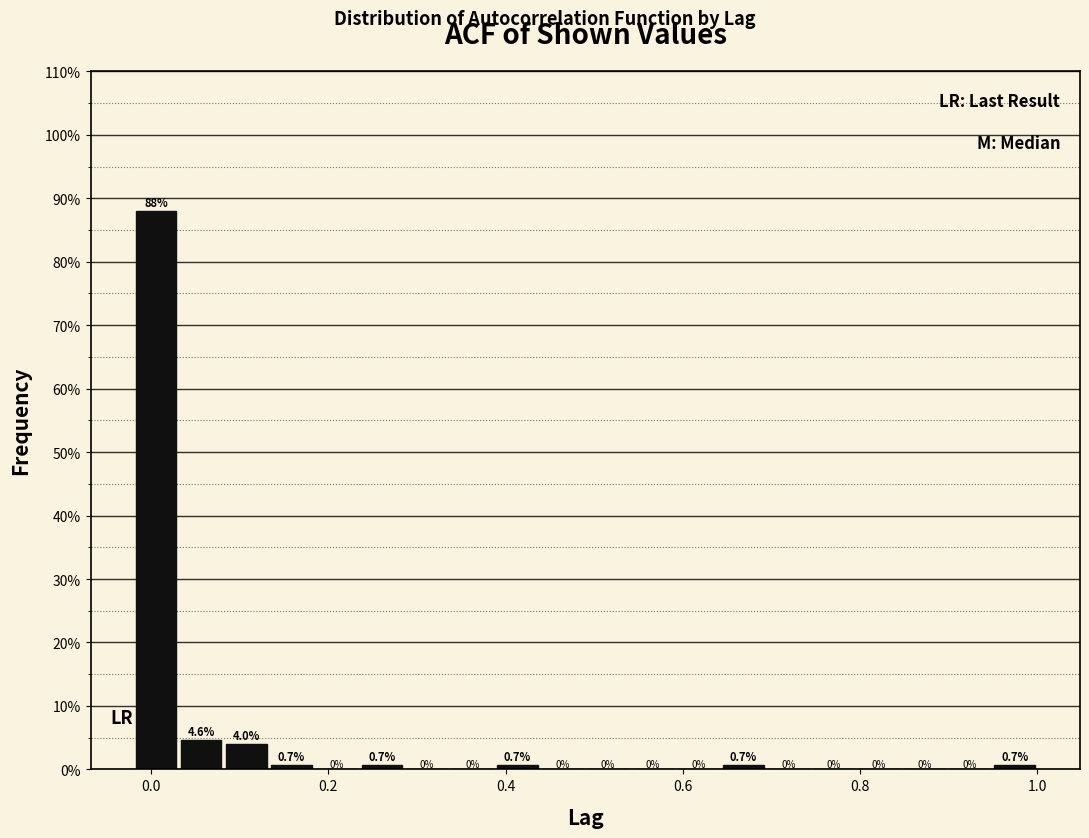

Around what value on the x-axis is the tallest bar? Give the approximate position of its centre, as read against the axis.

0.00